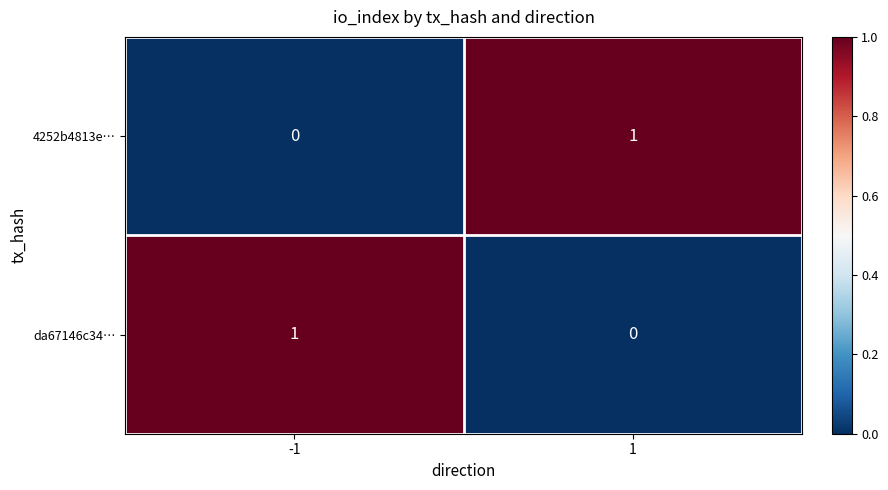

Is the value of 4252b4813e… at -1 greater than the value of da67146c34… at -1?

No